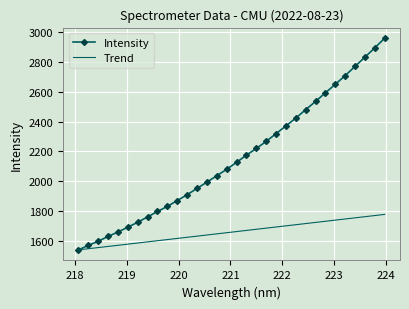

Which series has the largest total across all categories?

Intensity